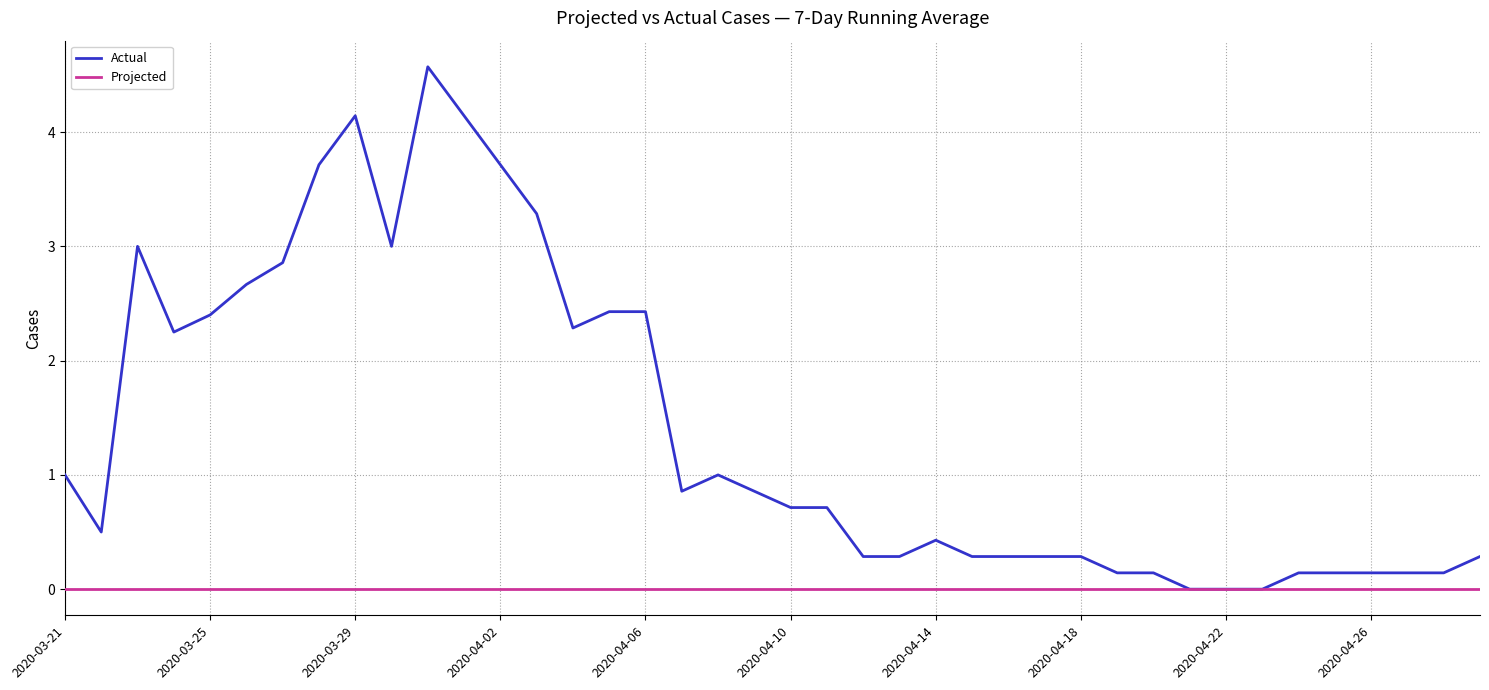

Which series has the largest total across all categories?

Actual